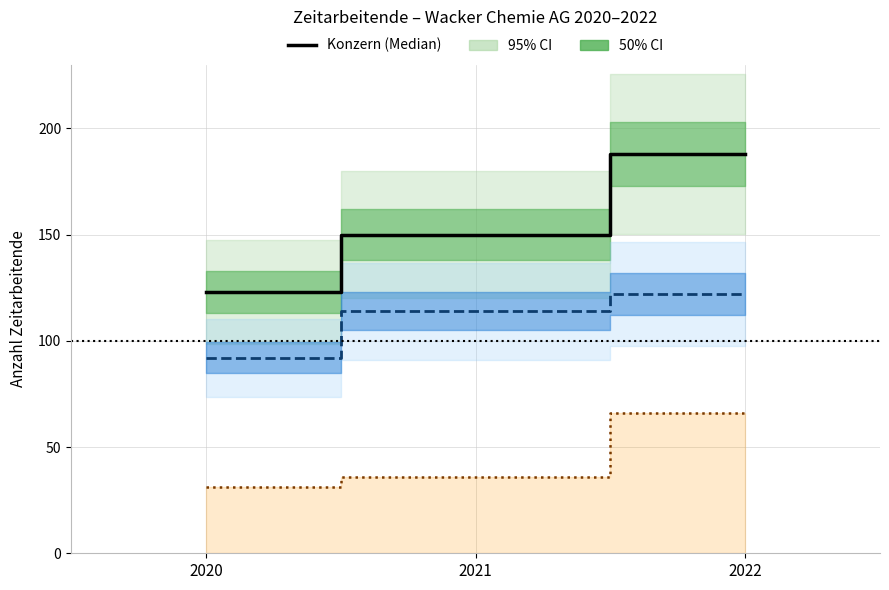

True or false: Zeitarbeitende Konzern has a value of 123 at 2020.

True